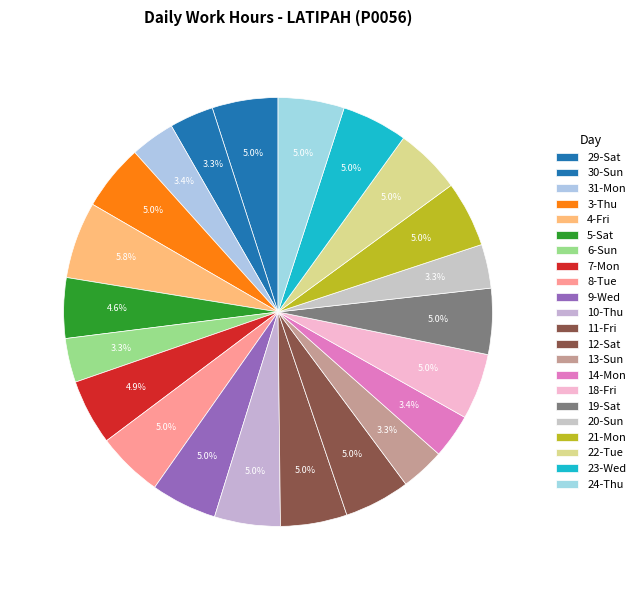

To the nearest percent, what is the difference between the 14-Mon and 12-Sat slice percentages?

2%